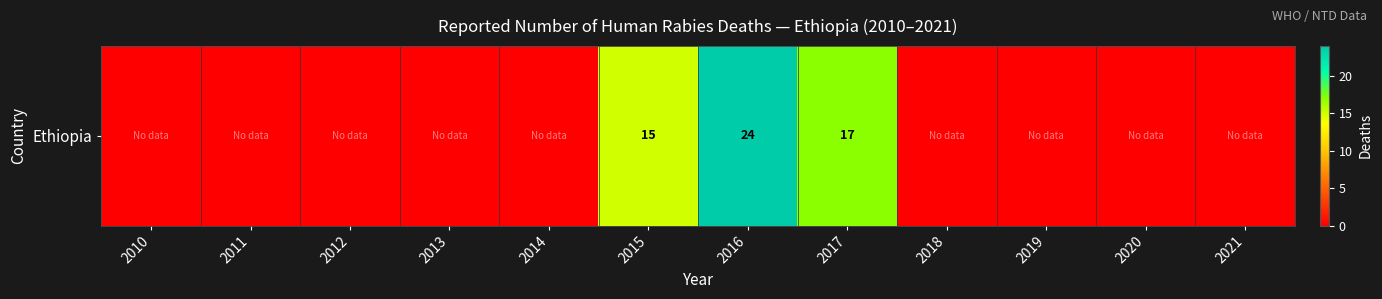

Reading left to right, what are all the values shown in this chart?

0	0	0	0	0	15	24	17	0	0	0	0